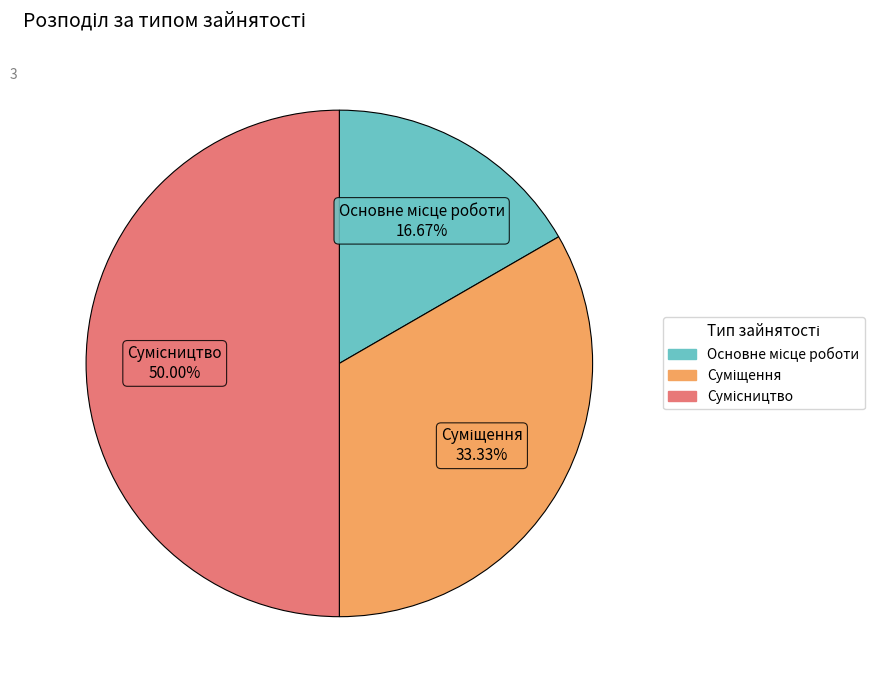

How many slices are in this pie chart?

3